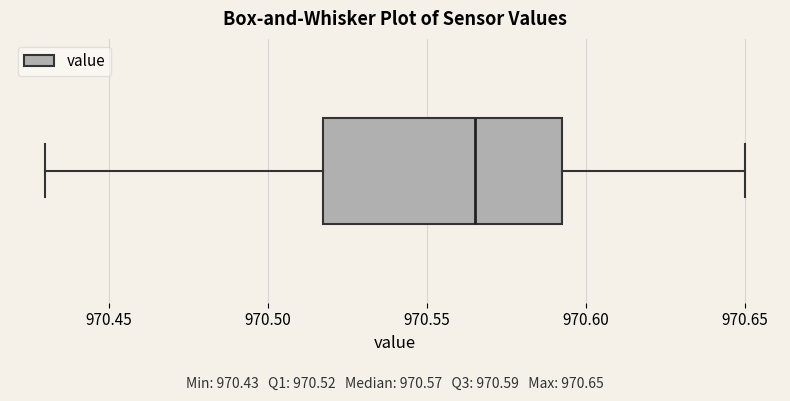

Read this box plot against the x-axis: the position of the median line, the range covered by the box, and the ends of both whiskers. The values are not printed on the chart, so give them approximately, as read against the axis.

median 970.565, box 970.520 to 970.595, whiskers 970.430 to 970.650